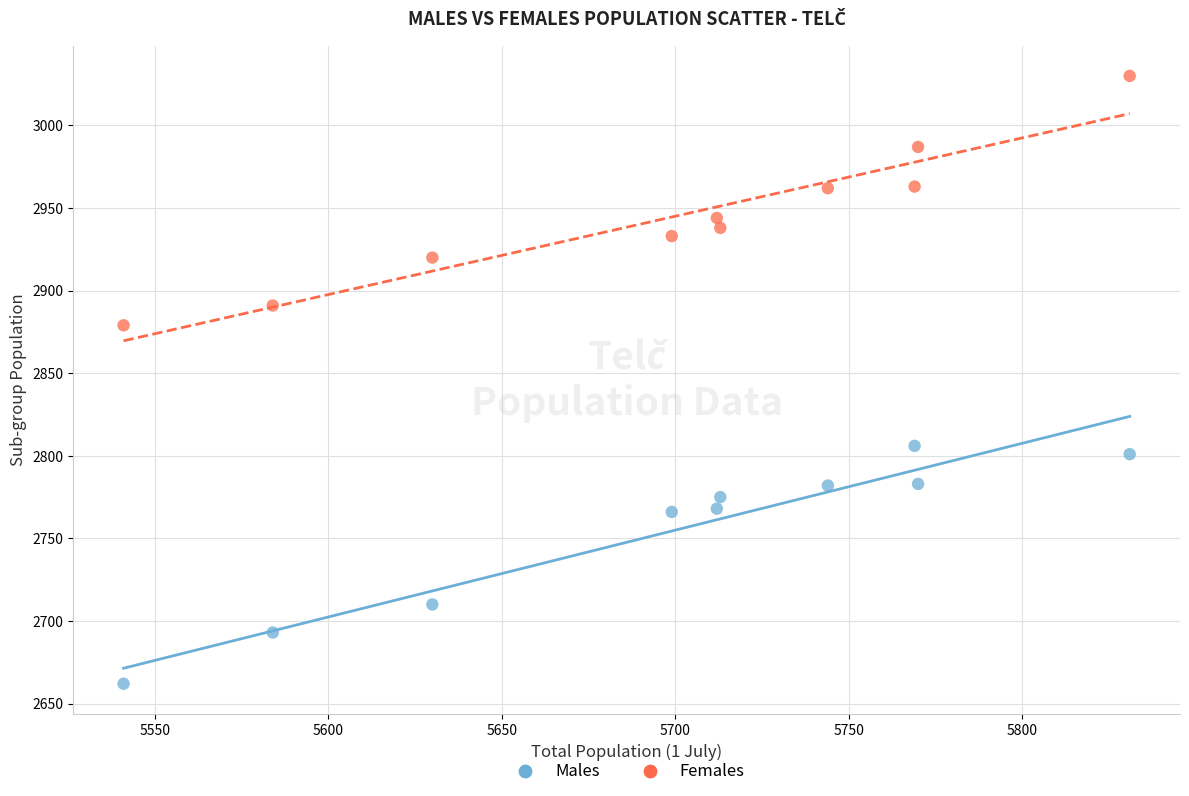

Across all data points, what is the range of X values (max minus min)?

290